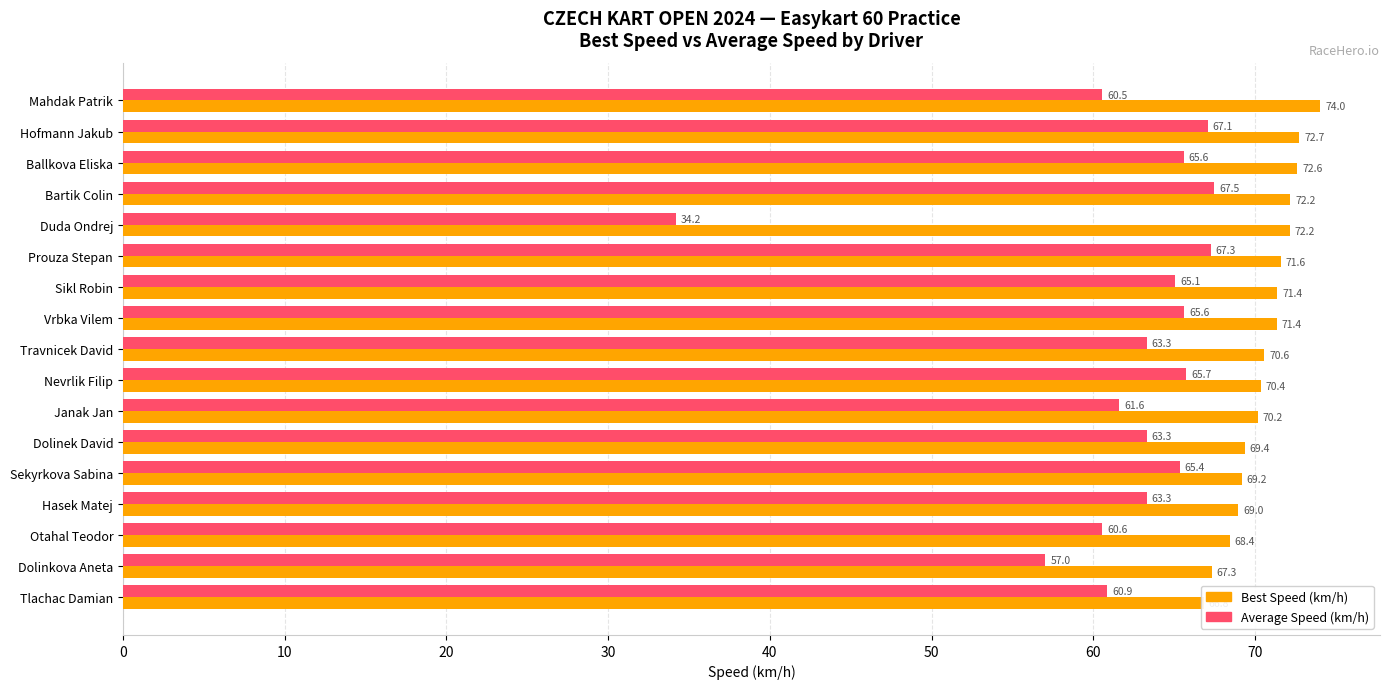

What are all the series names shown in the legend?

Best Speed (km/h), Average Speed (km/h)